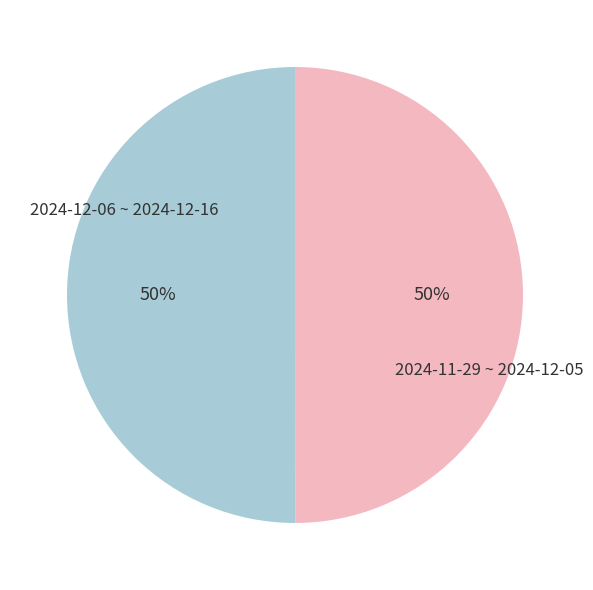

To the nearest percent, what is the average slice percentage?

50%